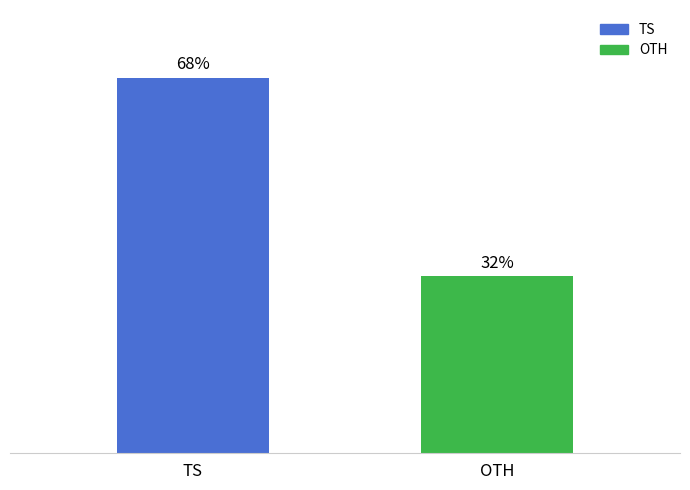

List the labels in order of value, largest first.

TS, OTH